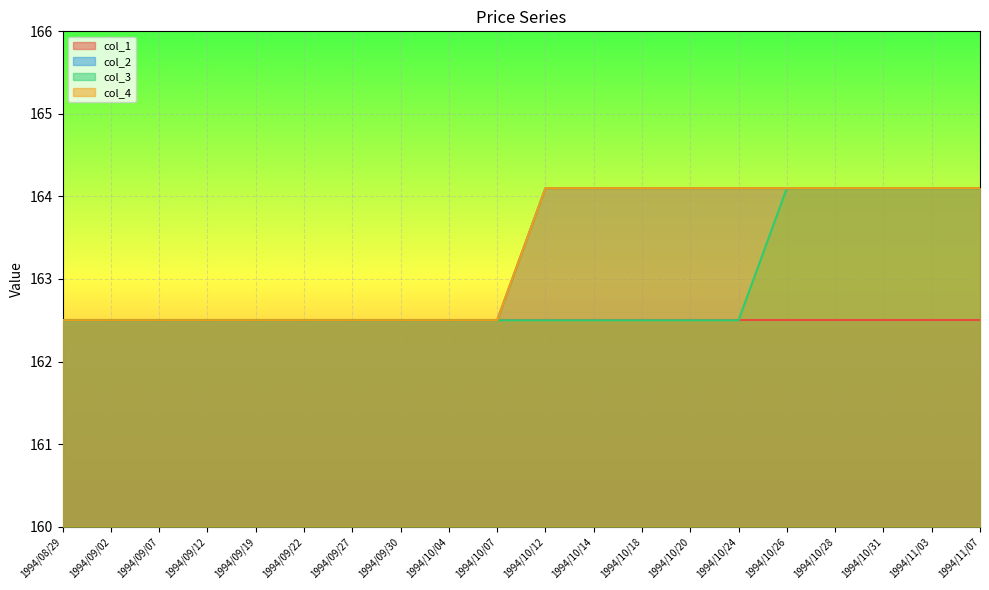

What is the difference between the maximum and second lowest values in the col_3 series?

1.6